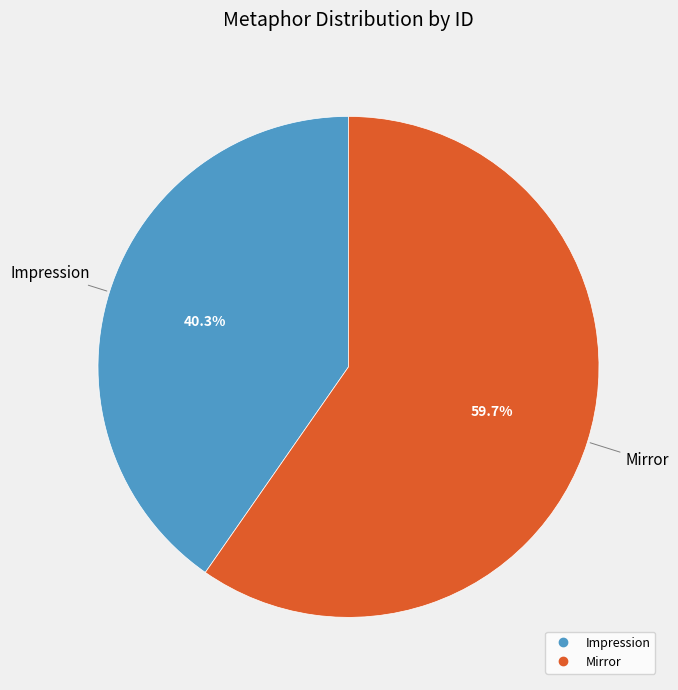

Rank the categories by value from highest to lowest.

Mirror, Impression